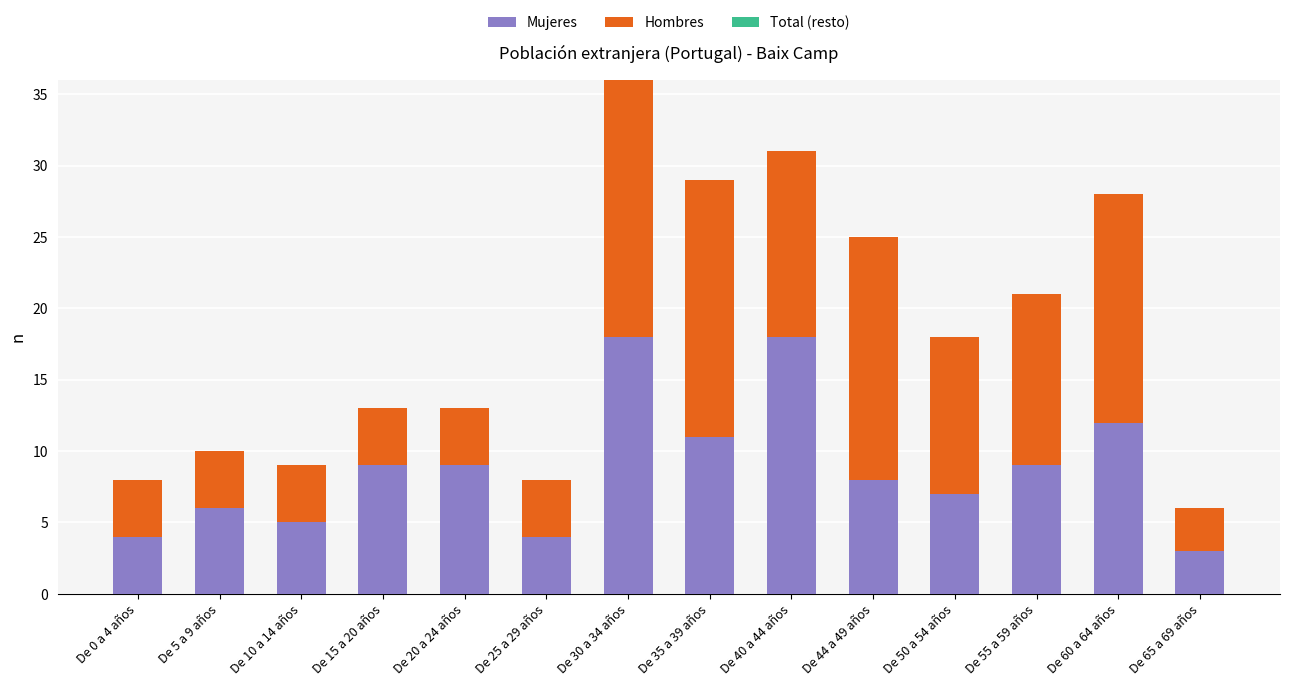

What is the maximum value for Mujeres?

18